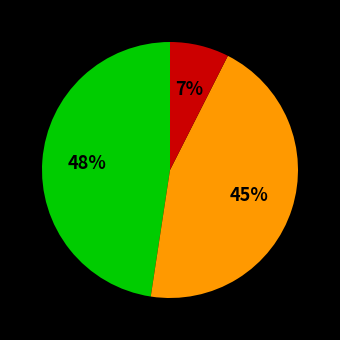

To the nearest percent, what is the average slice percentage?

33%